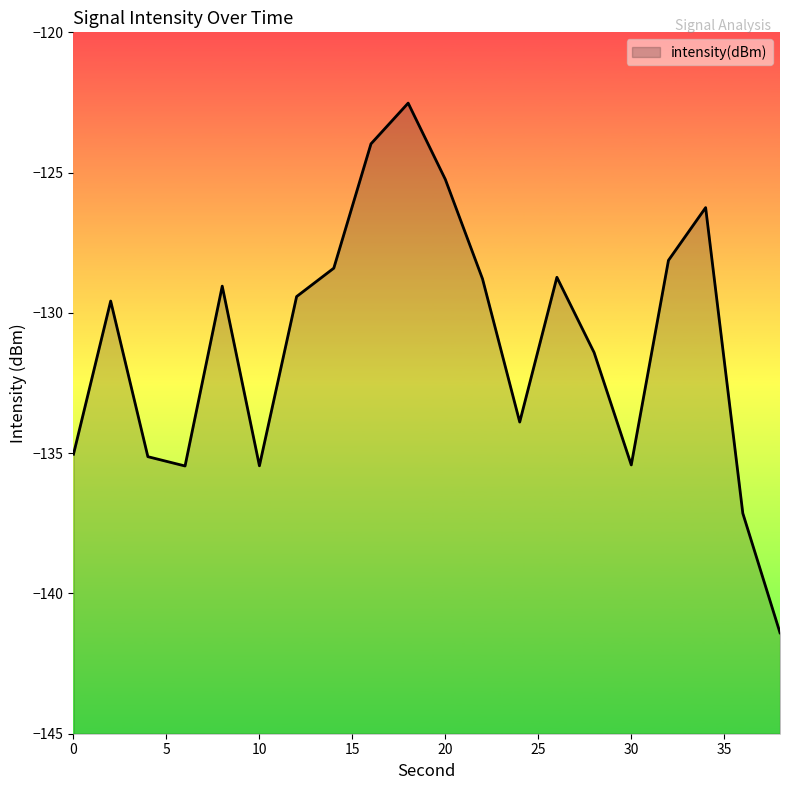

How many lines are shown in the chart?

1